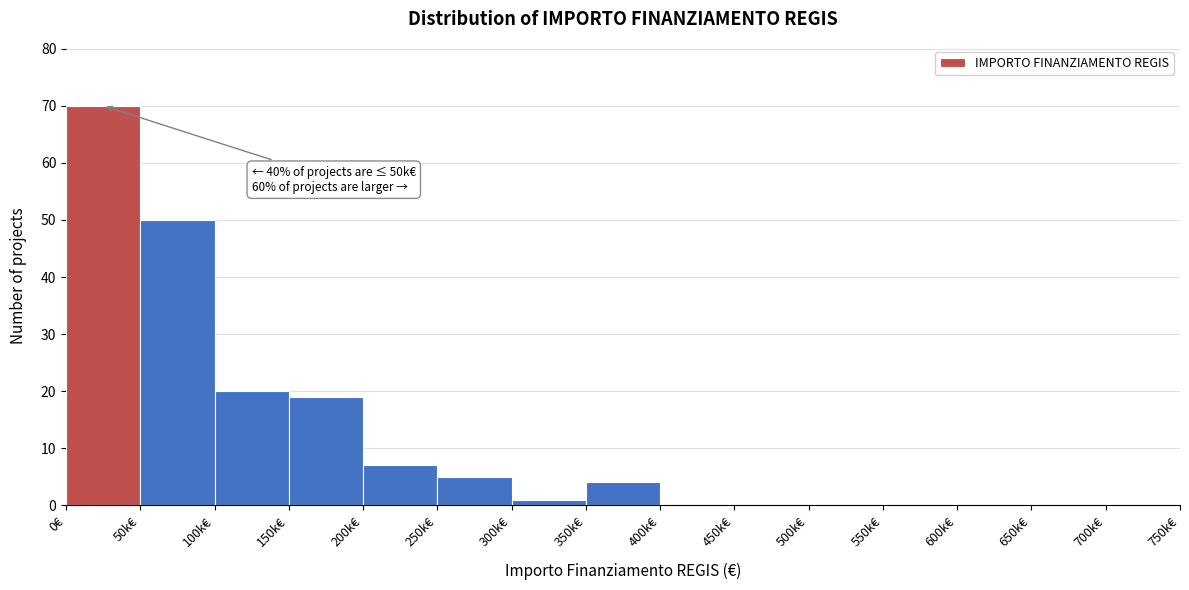

Between 200k€ and 350k€, which is larger?

200k€